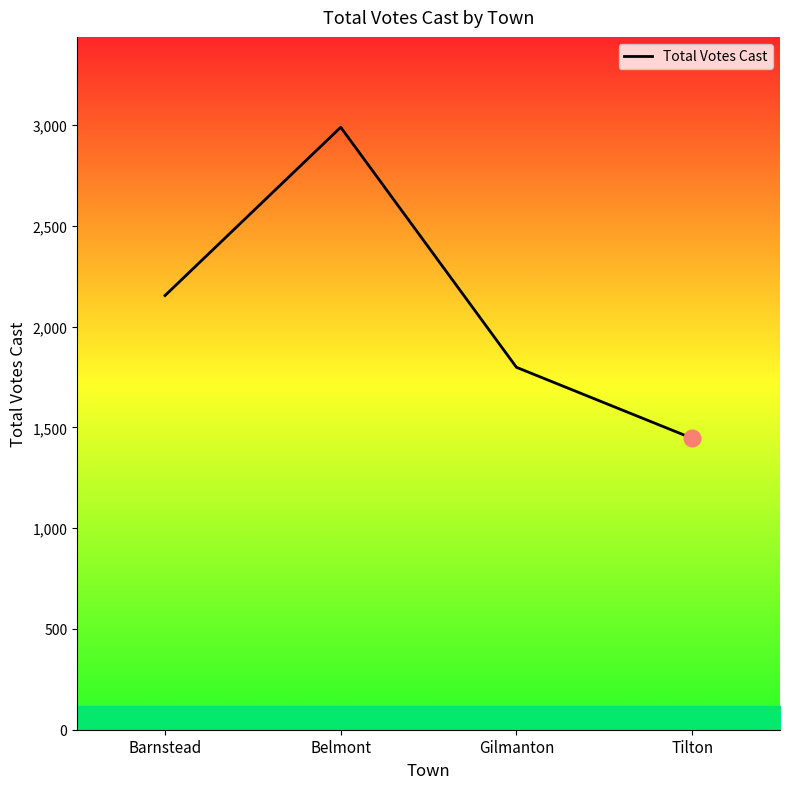

What is the difference between the second highest and minimum values?

708